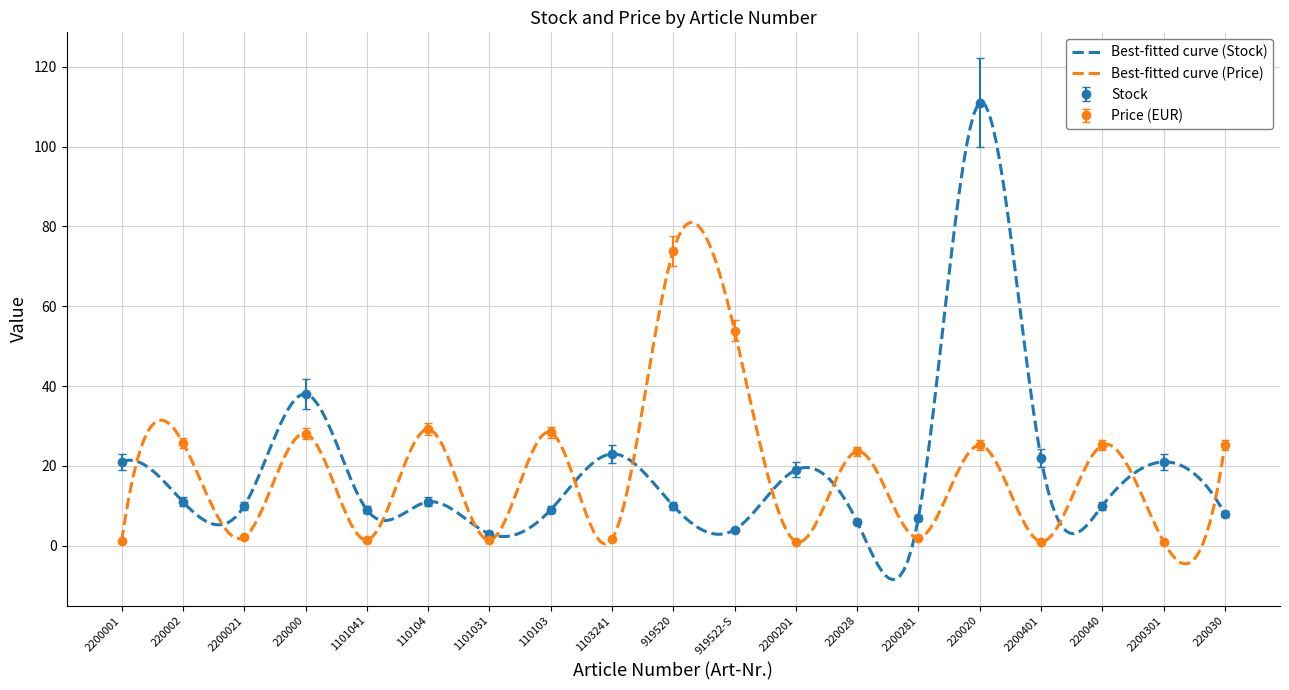

At which category is the sum across all series the highest?

220020